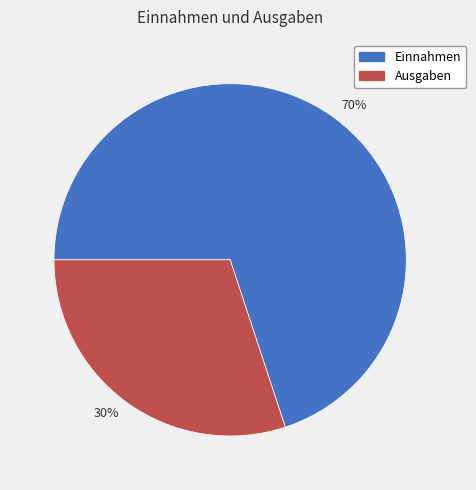

To the nearest percent, what portion does 70% represent?

70%